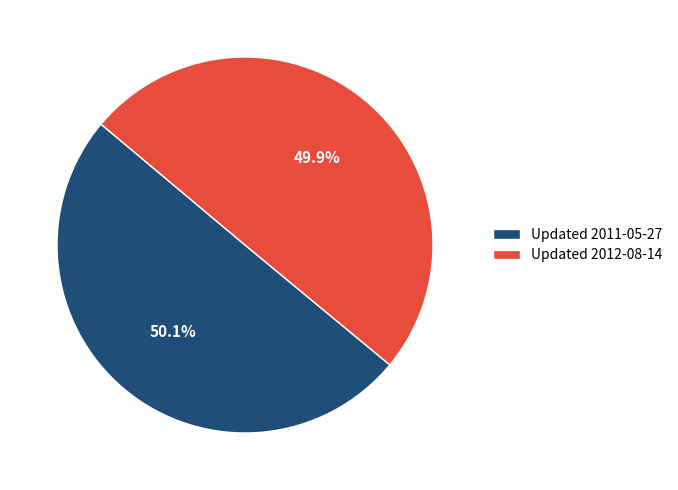

Approximately how many times larger is the value at Updated 2012-08-14 compared to Updated 2011-05-27?

1.0